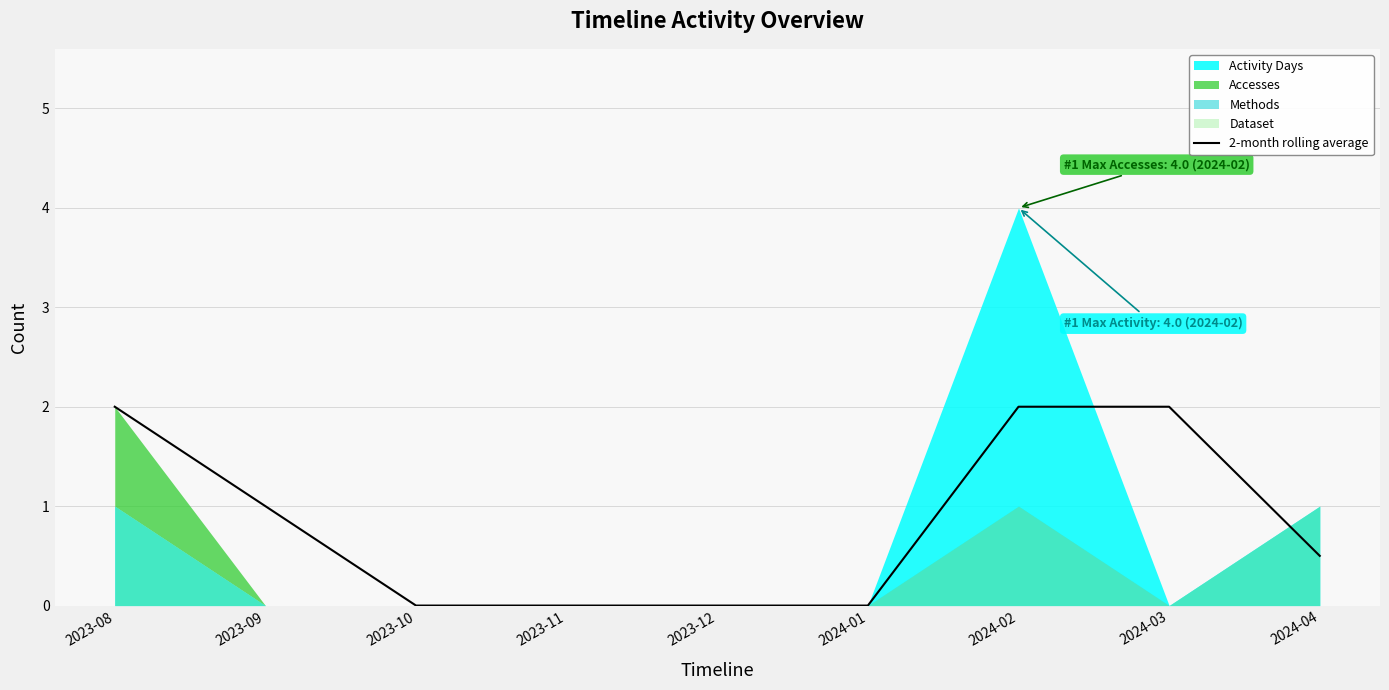

Which category has the lowest value across all series?

2023-10